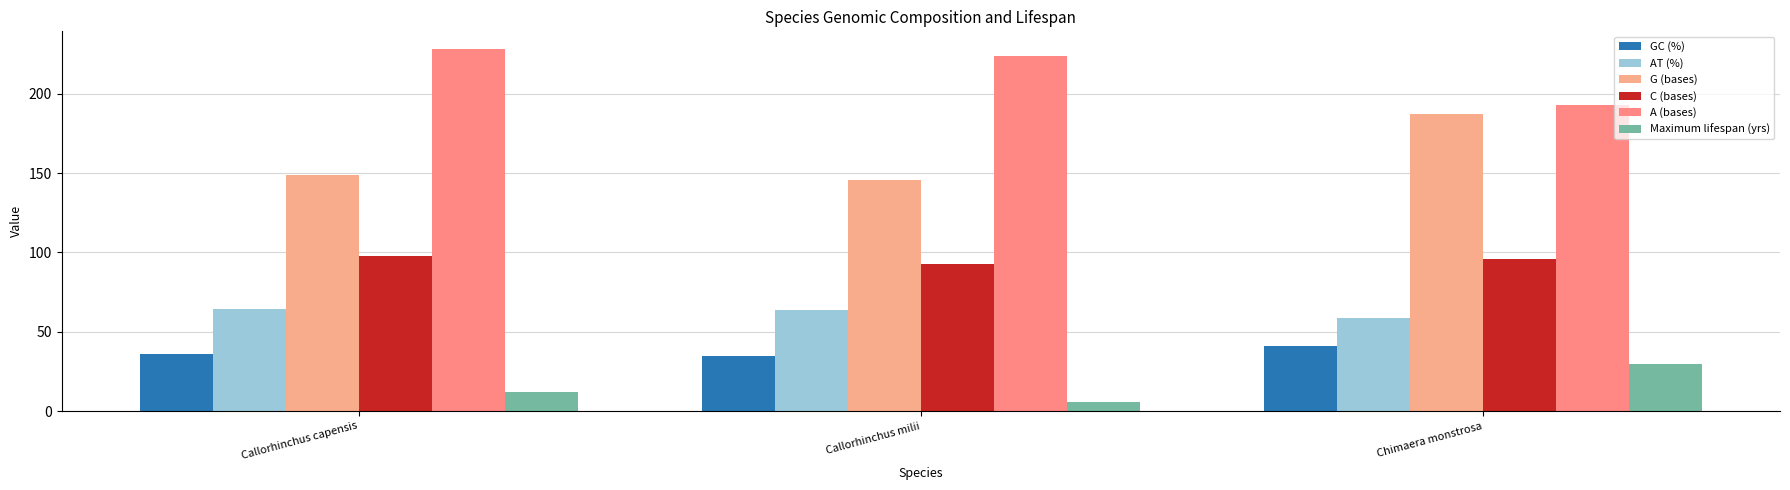

At which category is the sum across all series the highest?

Chimaera monstrosa